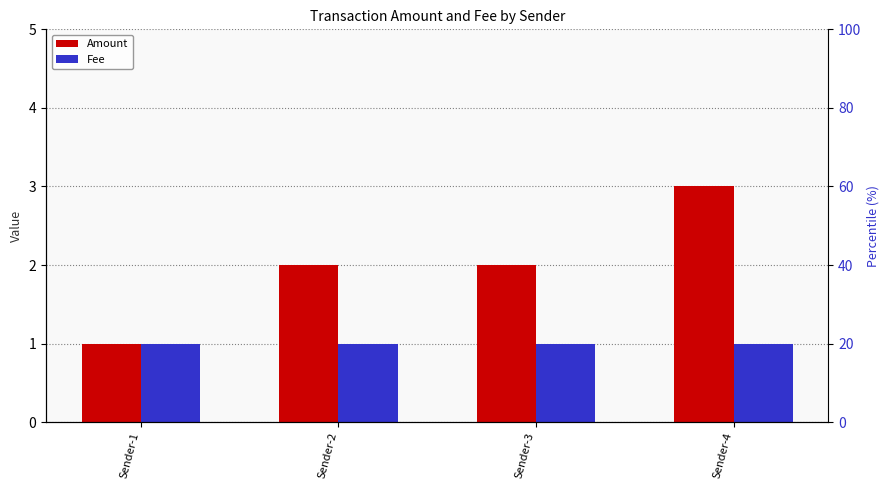

Rank the series by their average value, from highest to lowest.

Amount, Fee